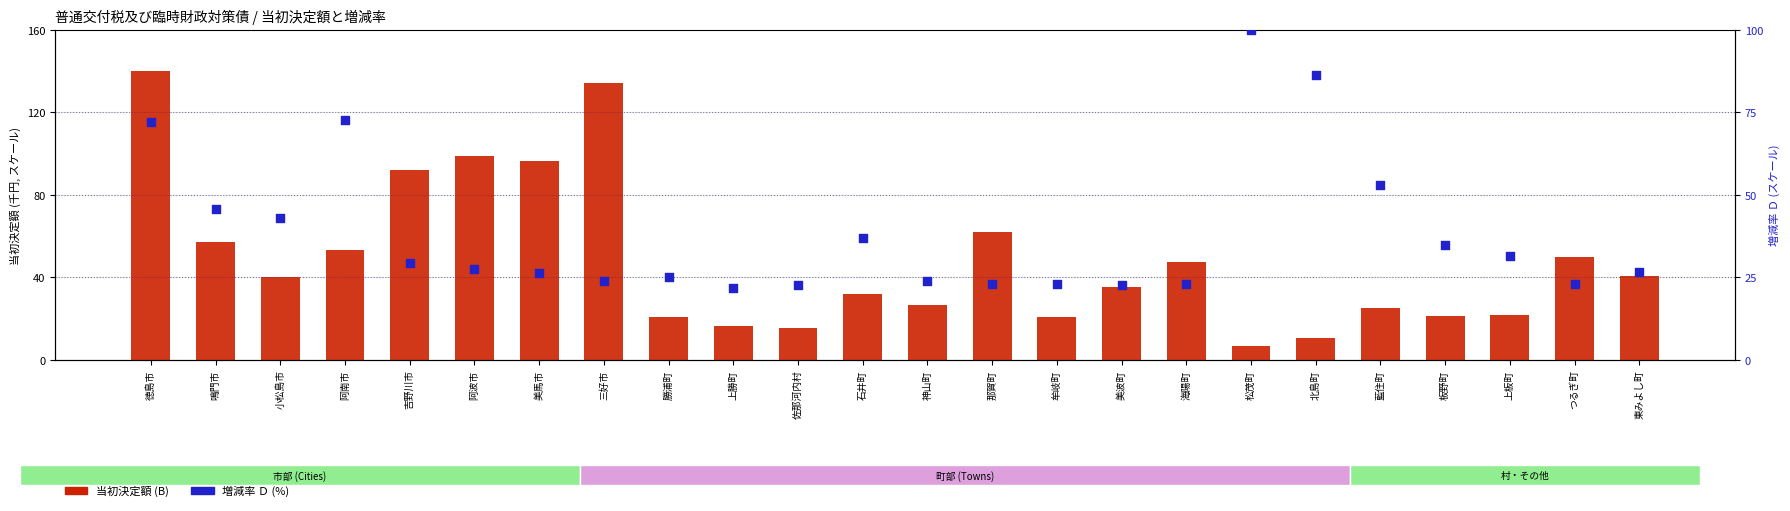

Which series contains the lowest Y value?

当初決定額 (B)